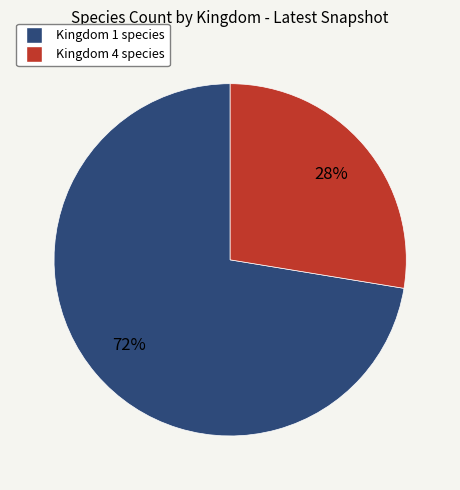

To the nearest percent, what is the average slice percentage?

50%